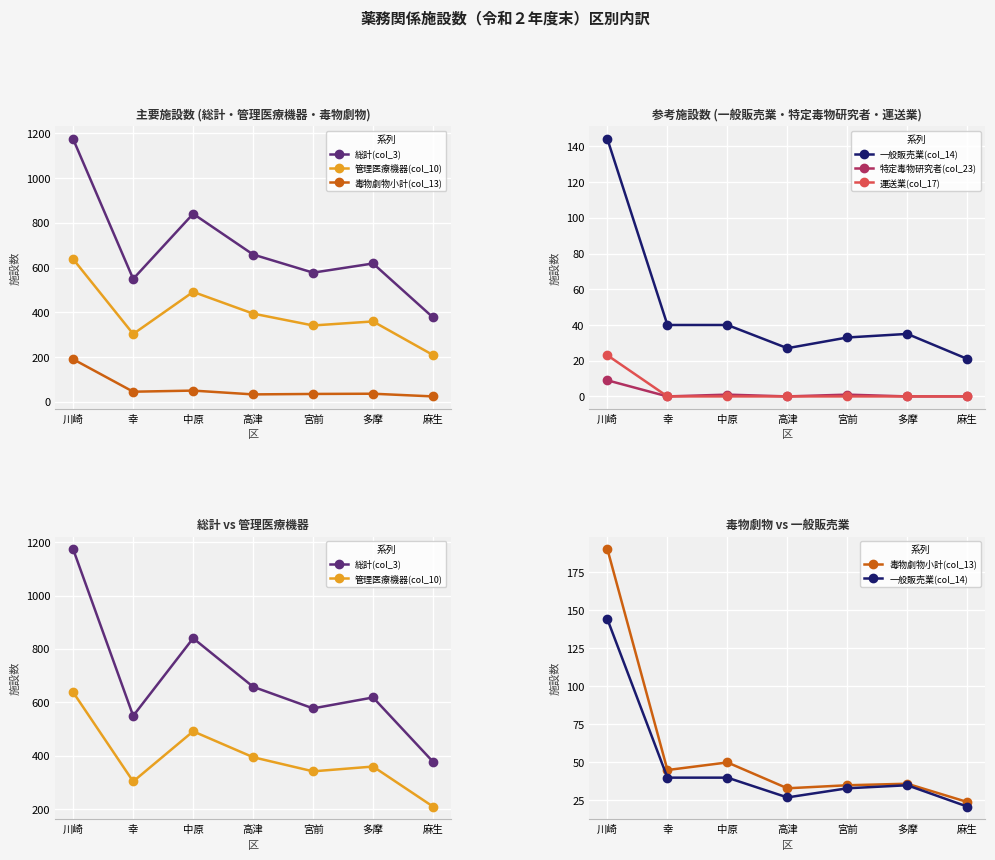

Is it true that 運送業(col_17) equals 0 at 多摩?

True